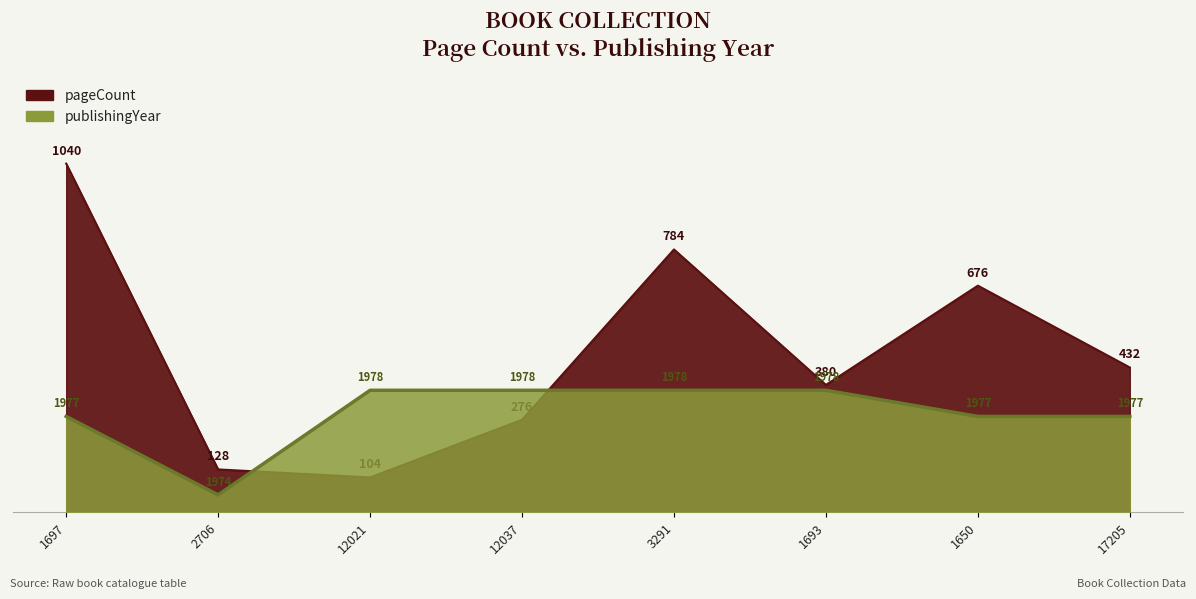

What is the sum of all pageCount values?

3820